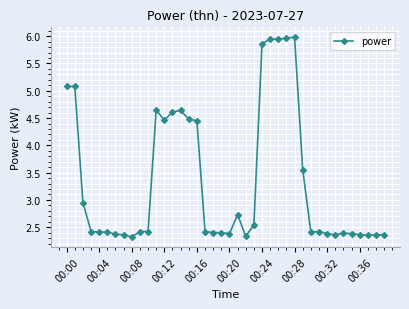

True or false: the data has more than 2 interior local peaks.

True